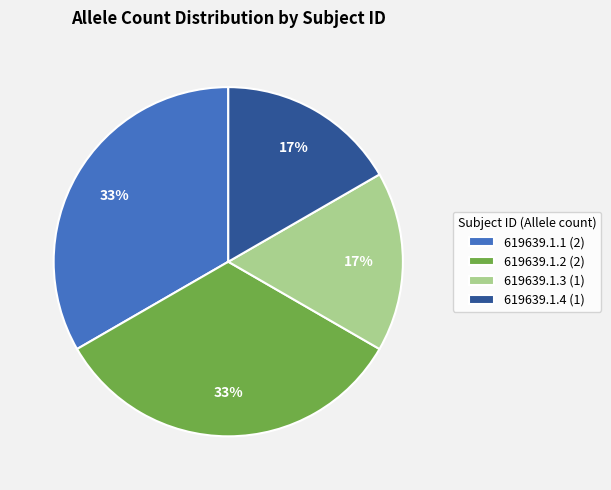

Between 619639.1.3 (1) and 619639.1.2 (2), which is larger?

619639.1.2 (2)